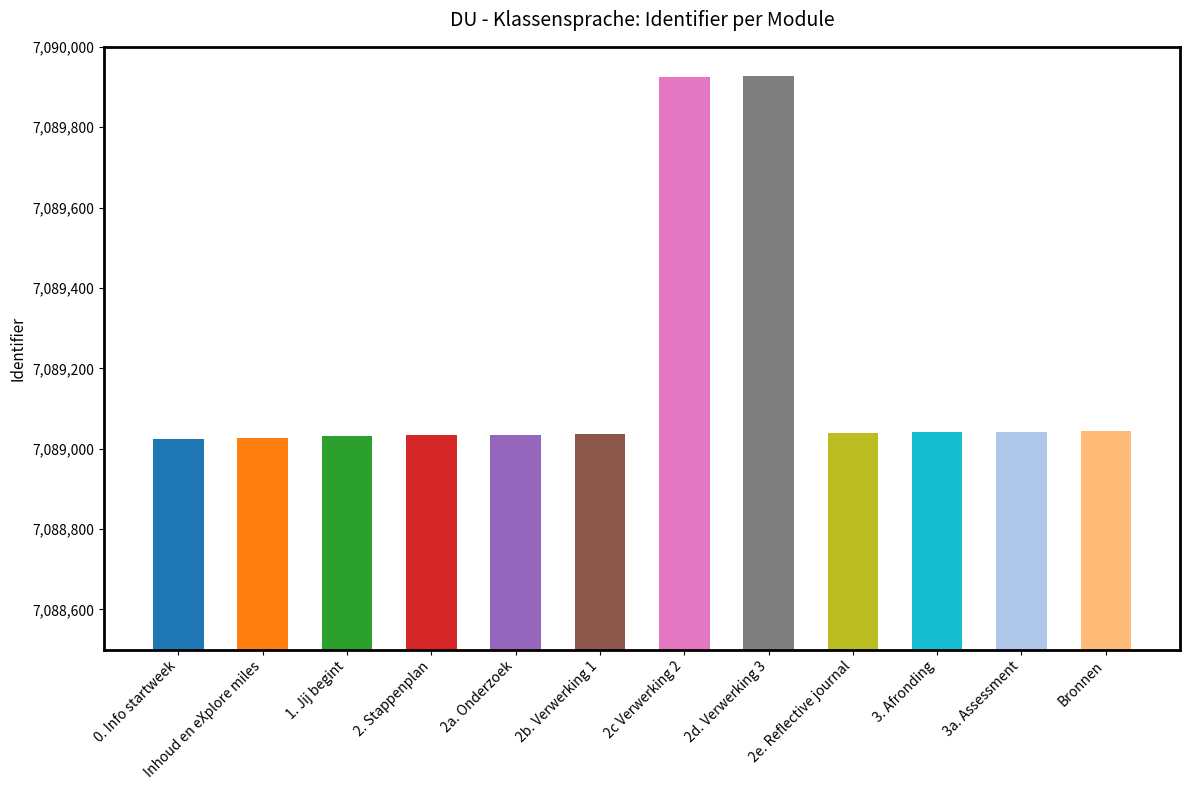

What is the greatest value displayed?

7089927